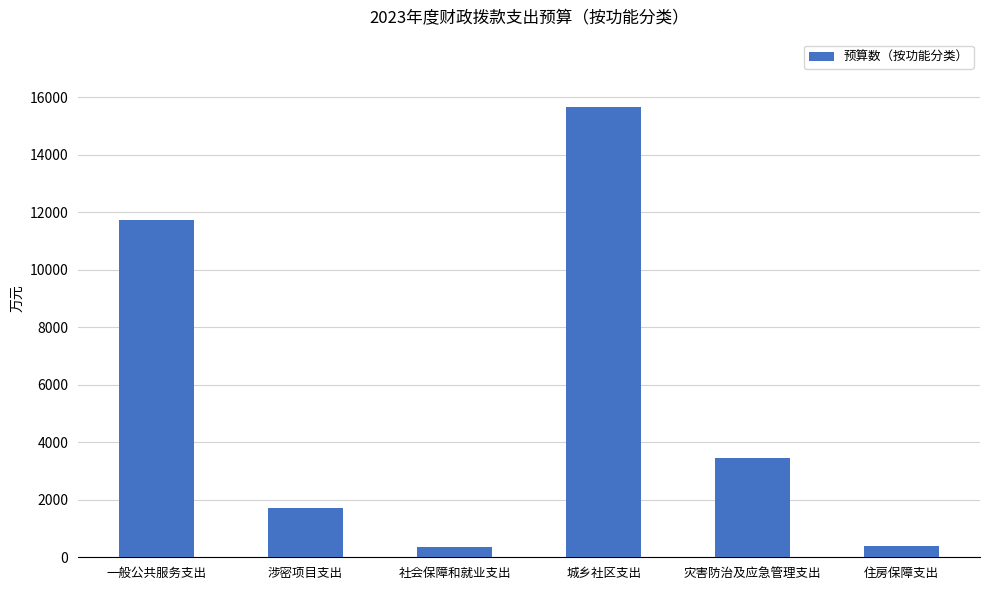

What position from the left is 社会保障和就业支出?

3